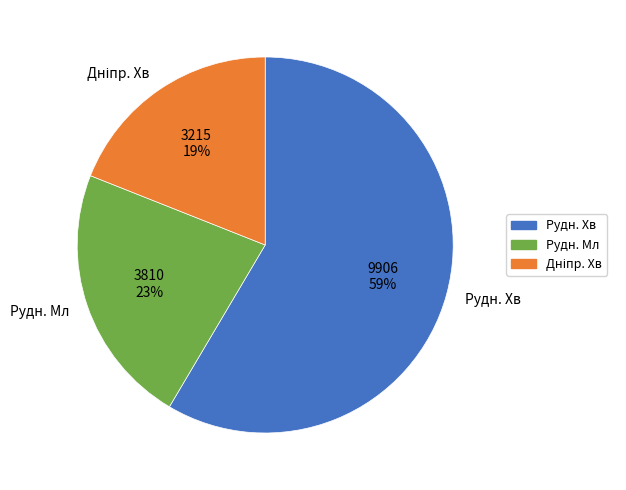

Count the number of slices in the pie.

3